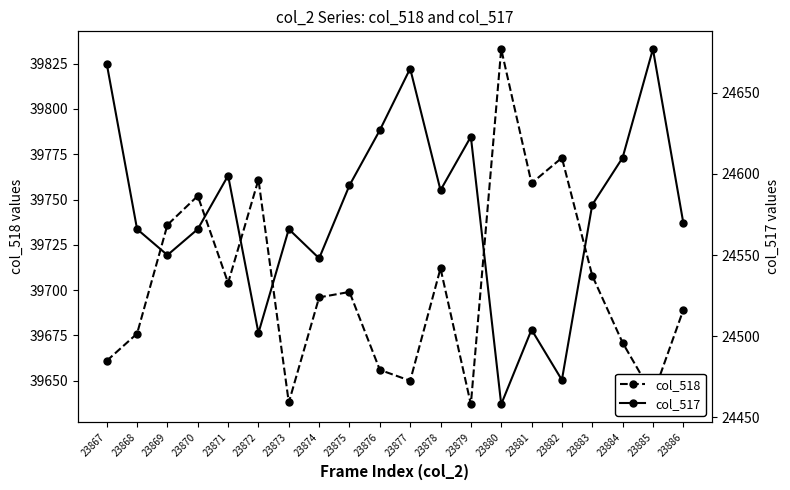

How many data points in col_518 are less than 39699?

10